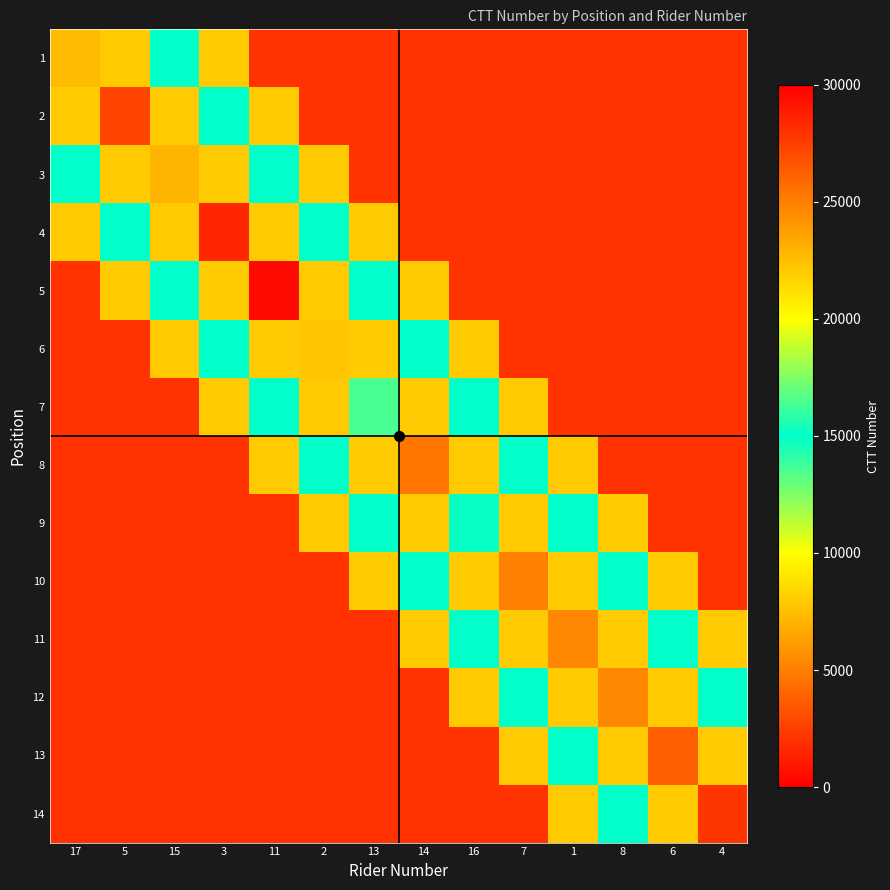

What is the lowest value of the 8 series?

2000